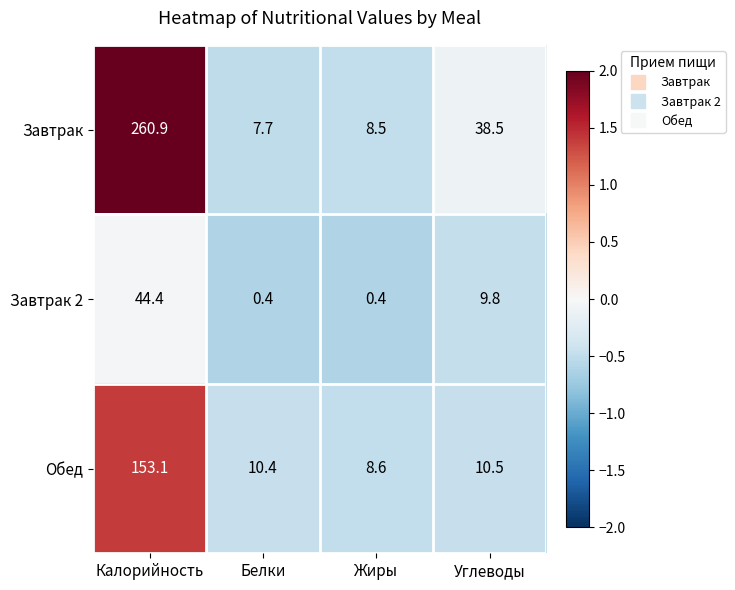

What is the maximum value shown in the chart?

260.9